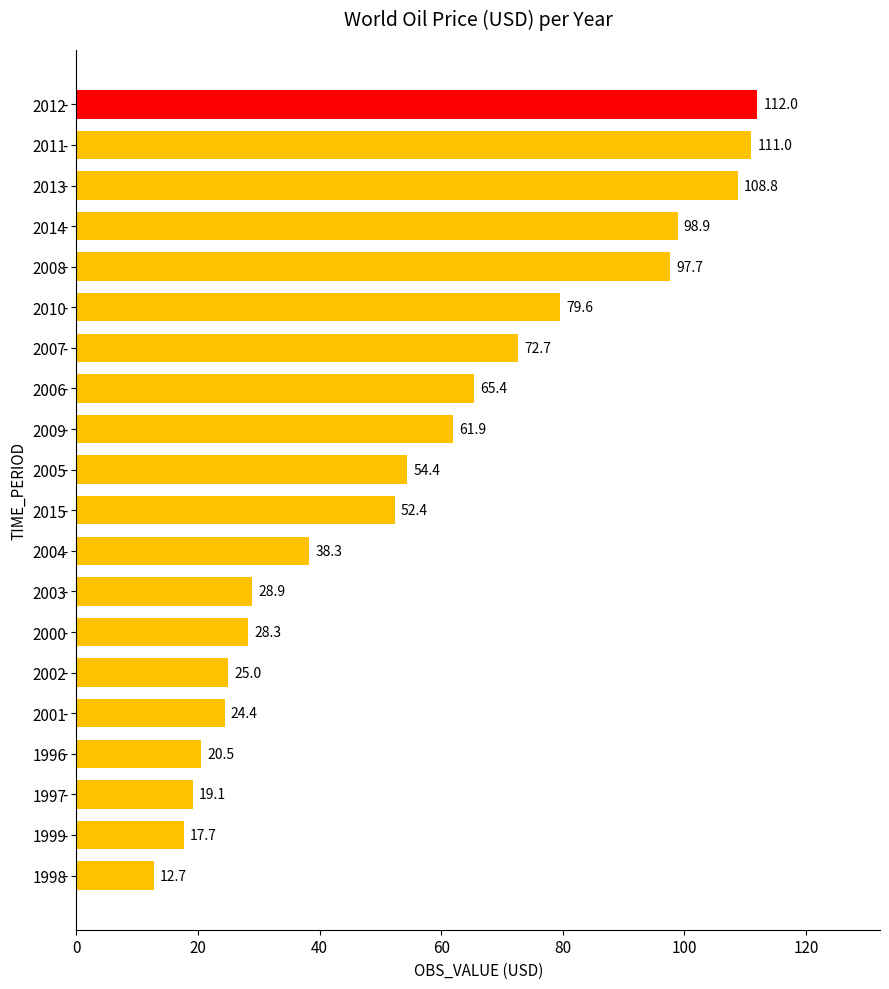

What is the change in value from 2006 to 2000?

-37.1